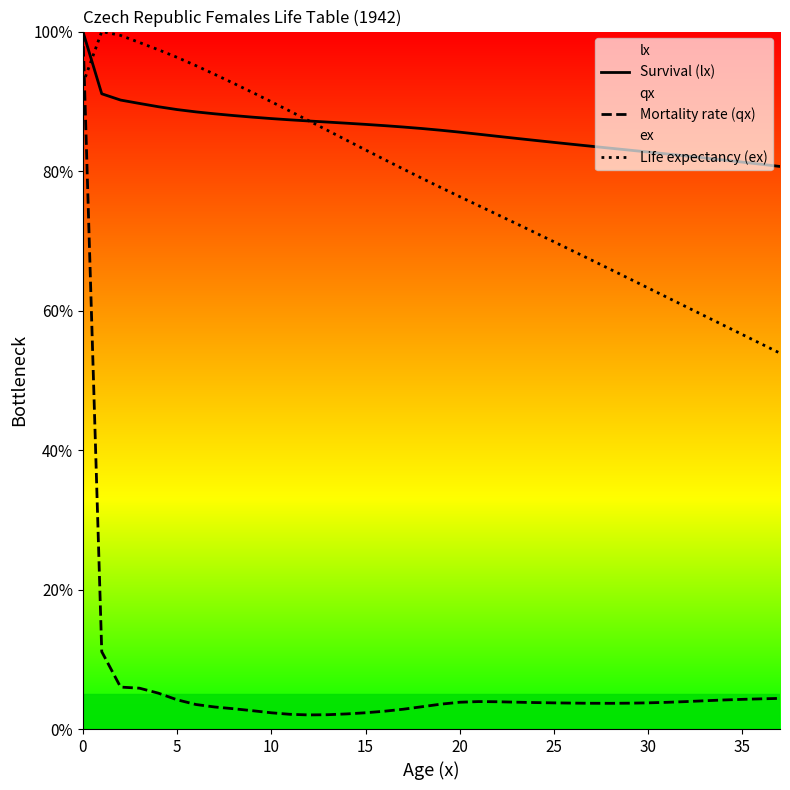

Is it true that Mortality rate (qx) equals 3.8 at 30?

True